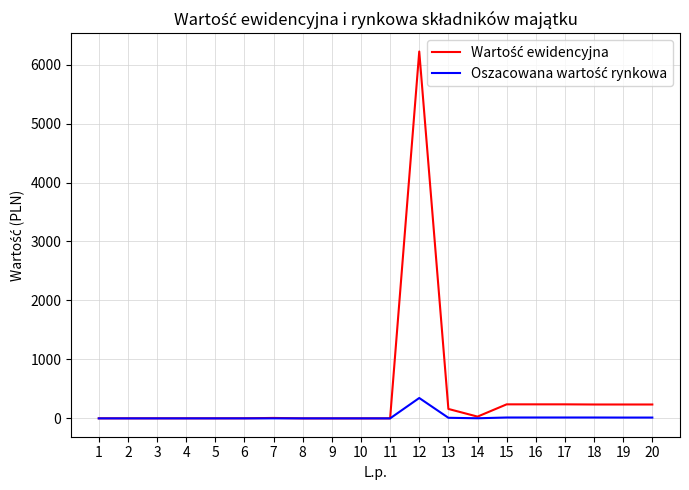

What is the greatest value displayed?

6222.0